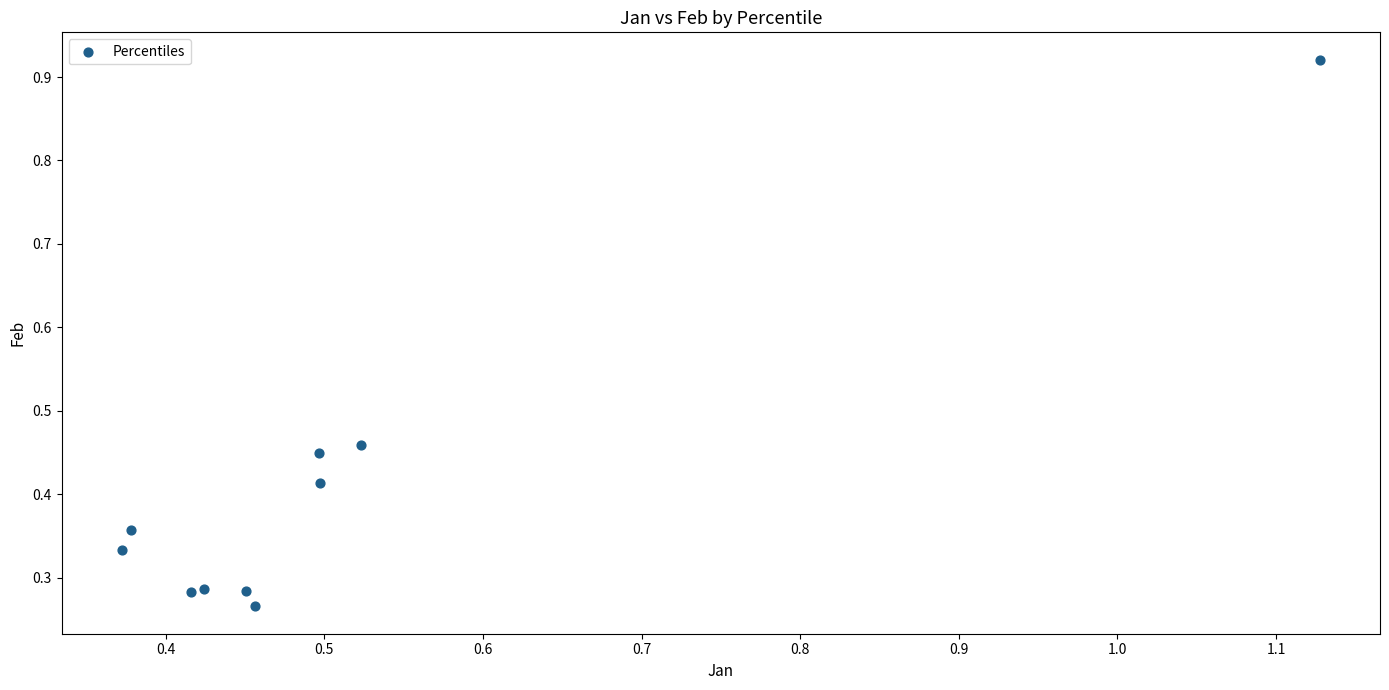

What is the range of Y values (max minus min)?

0.7